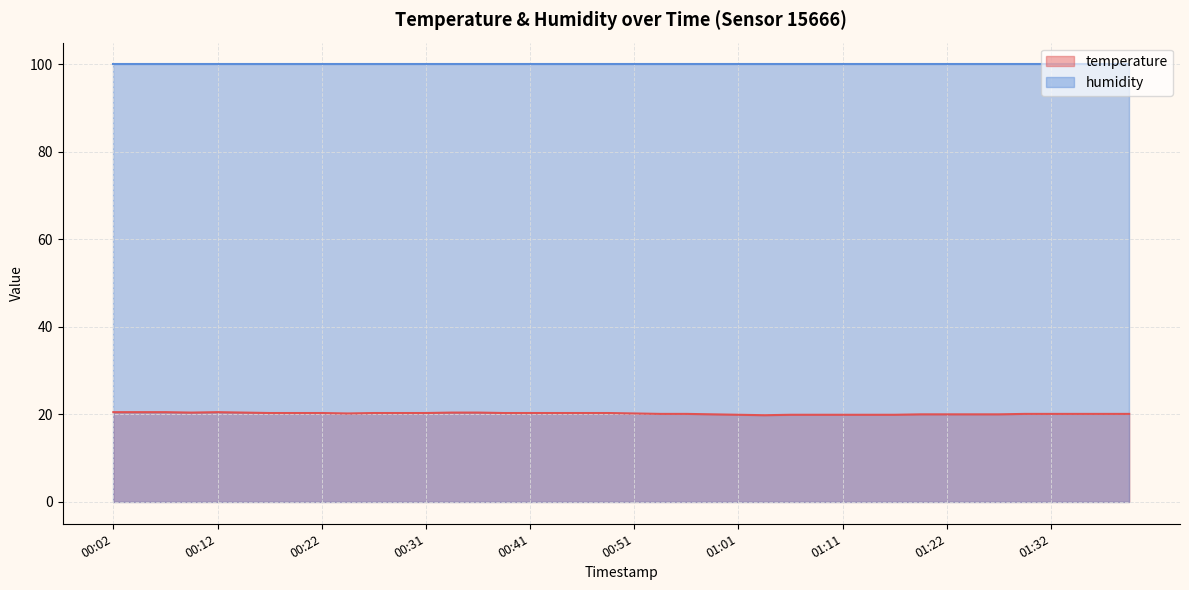

The chart shows a value of 20.3 at 00:29. True or false?

True